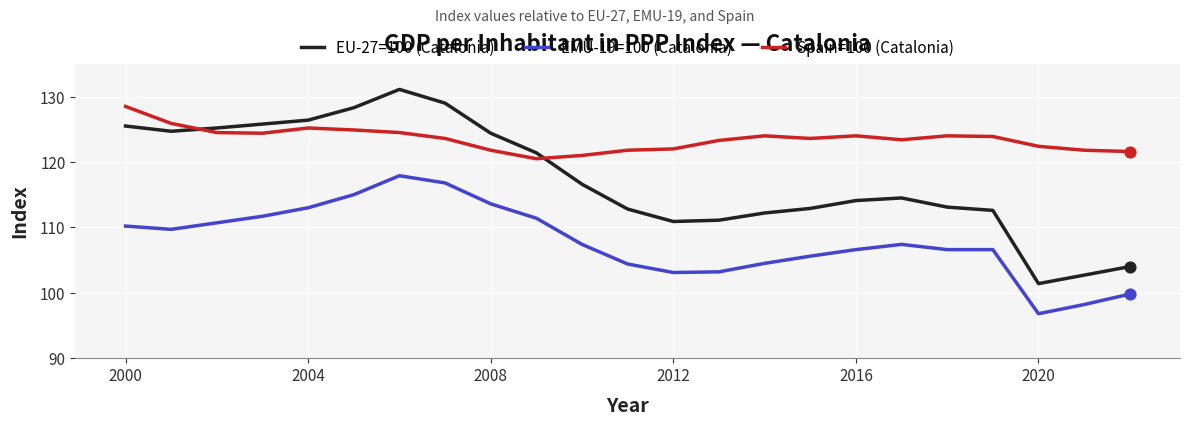

What are all the series names shown in the legend?

EU-27=100 (Catalonia), EMU-19=100 (Catalonia), Spain=100 (Catalonia)